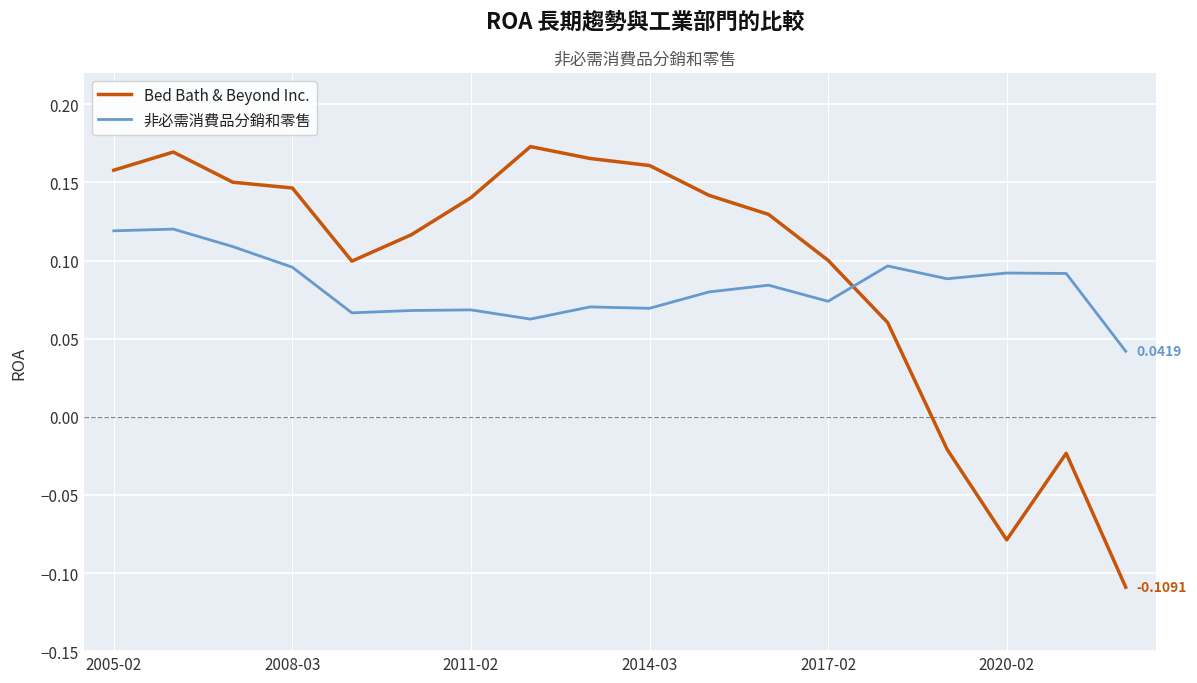

What is the difference between the maximum and minimum values in the Bed Bath & Beyond Inc. series?

0.3